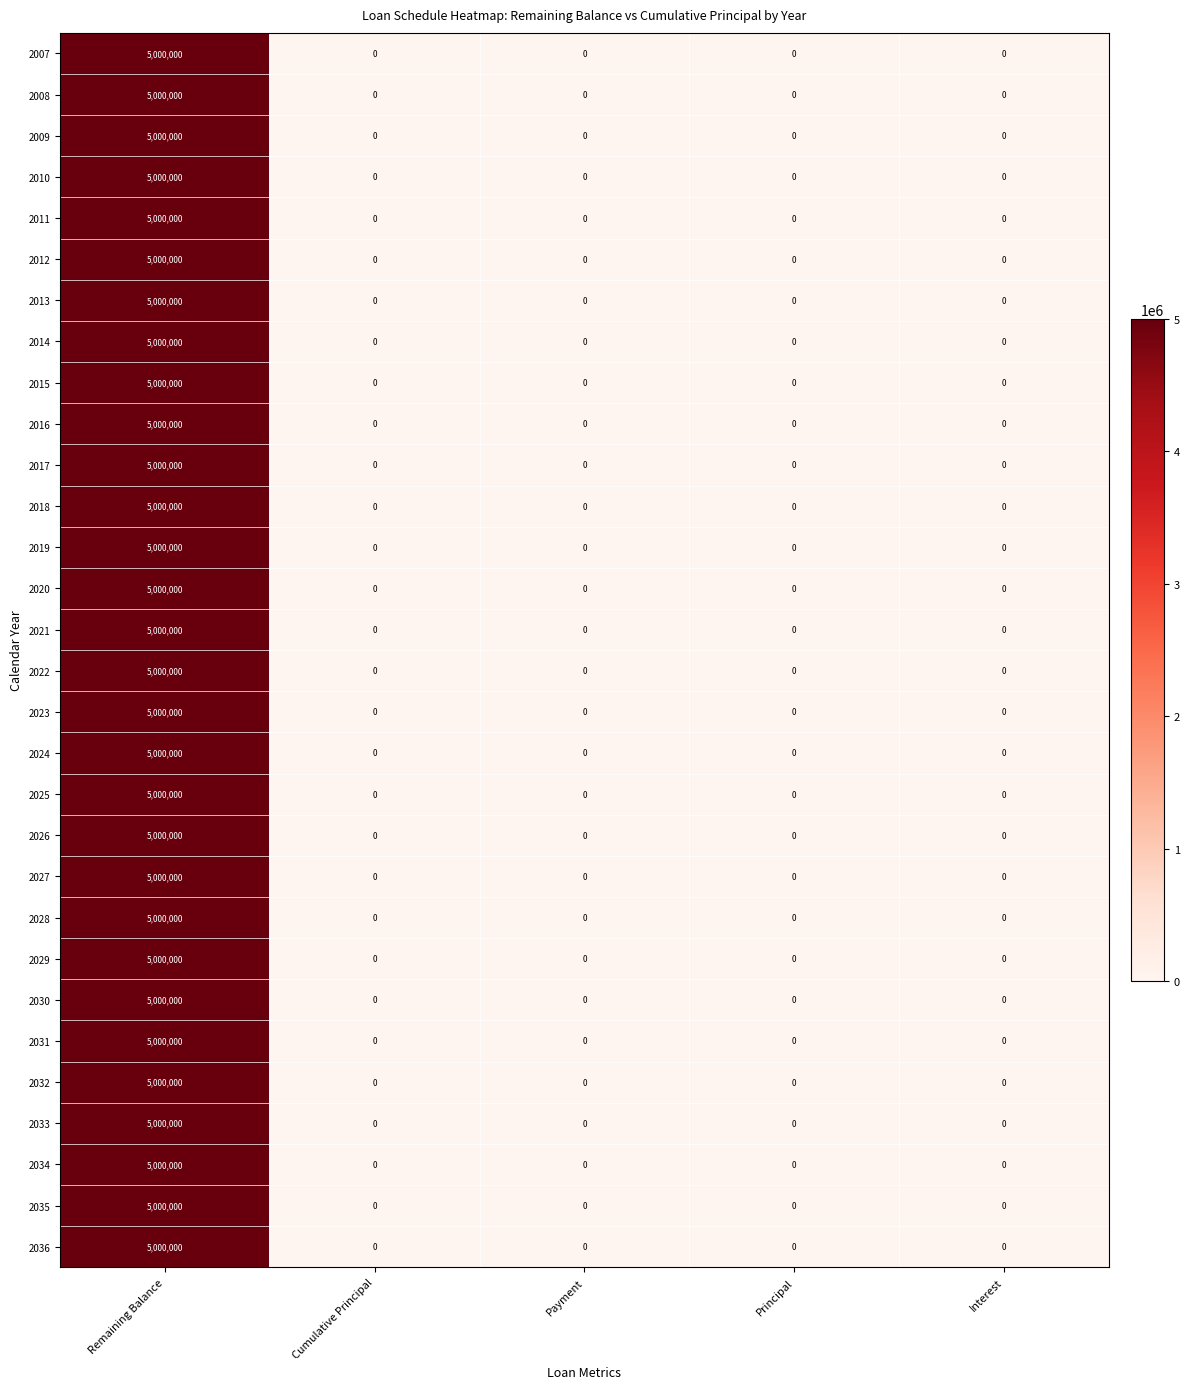

At which category is the sum across all series the highest?

Remaining Balance